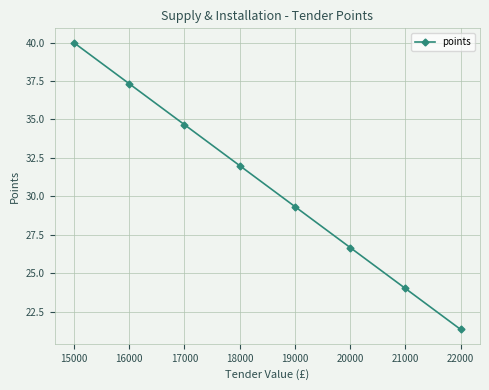

What is the smallest value displayed?

21.3